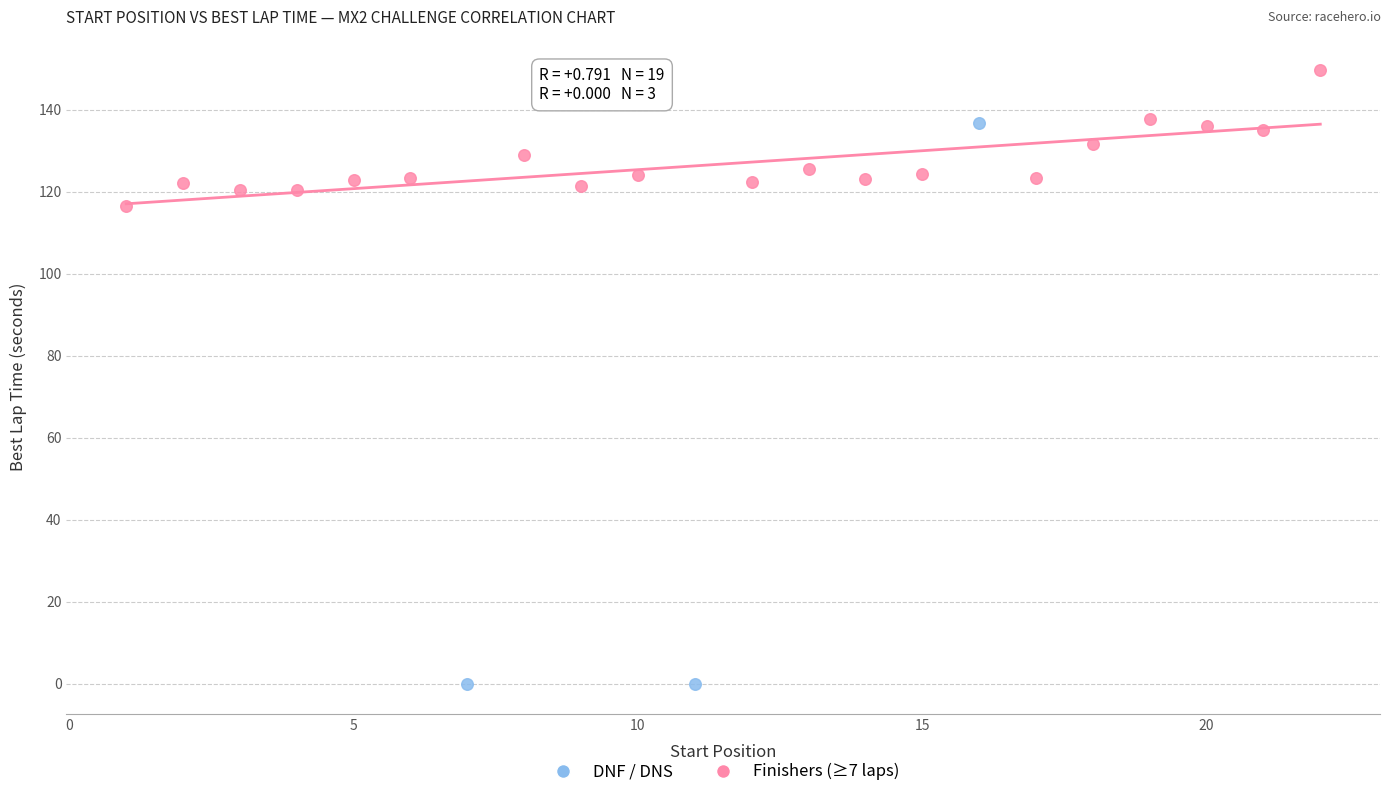

Which series contains the highest Y value?

Finishers (≥7 laps)